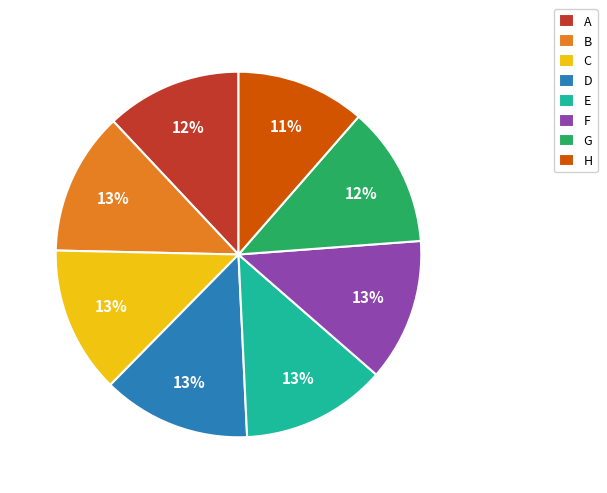

True or false: H accounts for 24% of the total.

False